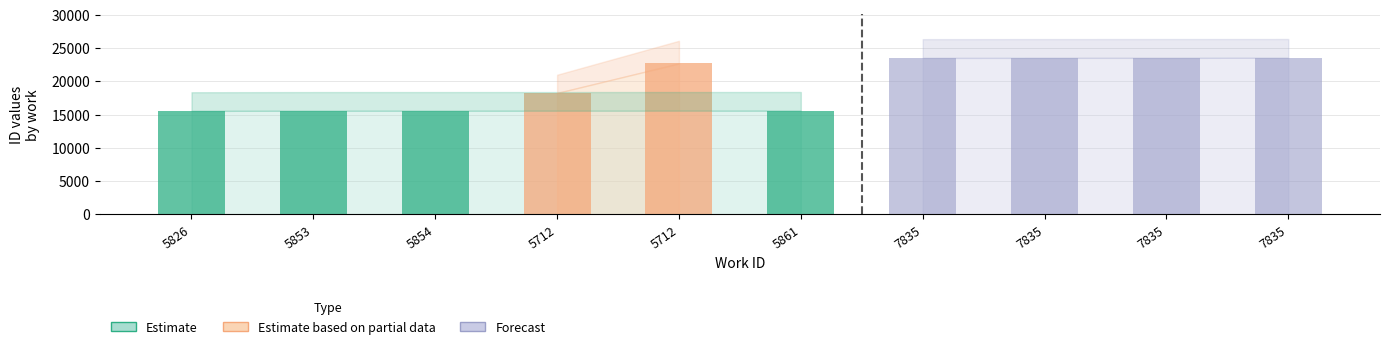

Between 5853 and 5712, which series saw the biggest shift?

Estimate